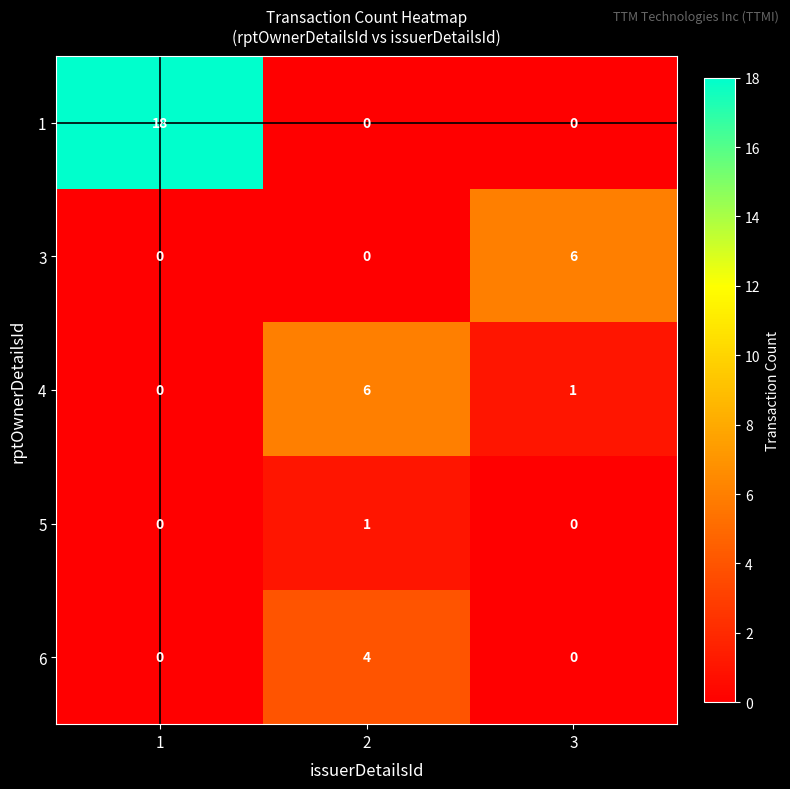

Which series changed the most between 1 and 3?

1